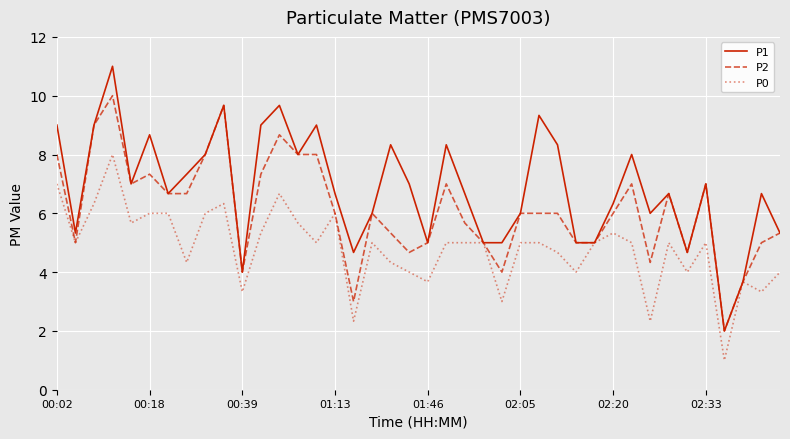

Which series has the largest total across all categories?

P1